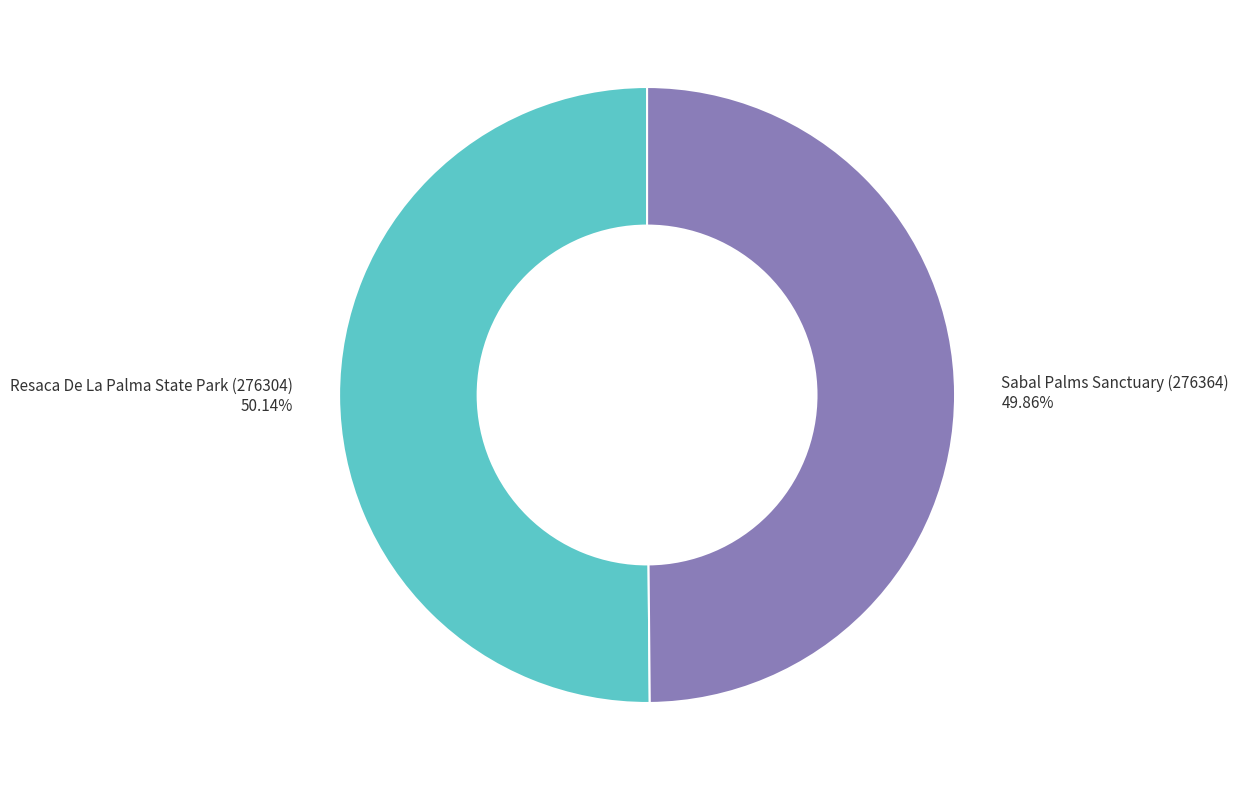

What is the total percentage of Sabal Palms Sanctuary (276364) and Resaca De La Palma State Park (276304)?

100.0%